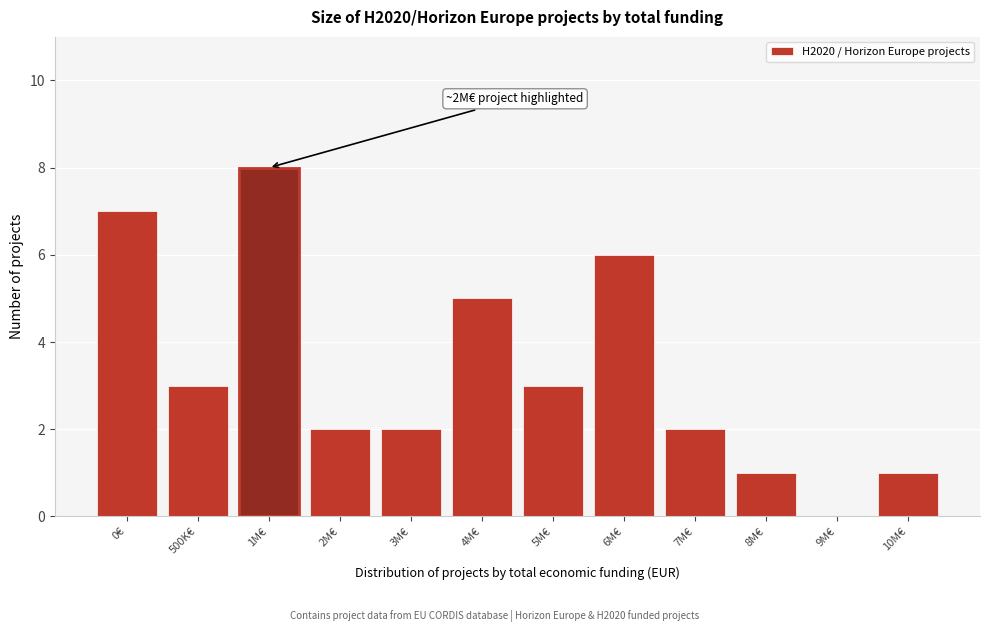

Reading left to right, what are all the values shown in this chart?

0€=7	500K€=3	1M€=8	2M€=2	3M€=2	4M€=5	5M€=3	6M€=6	7M€=2	8M€=1	9M€=0	10M€=1